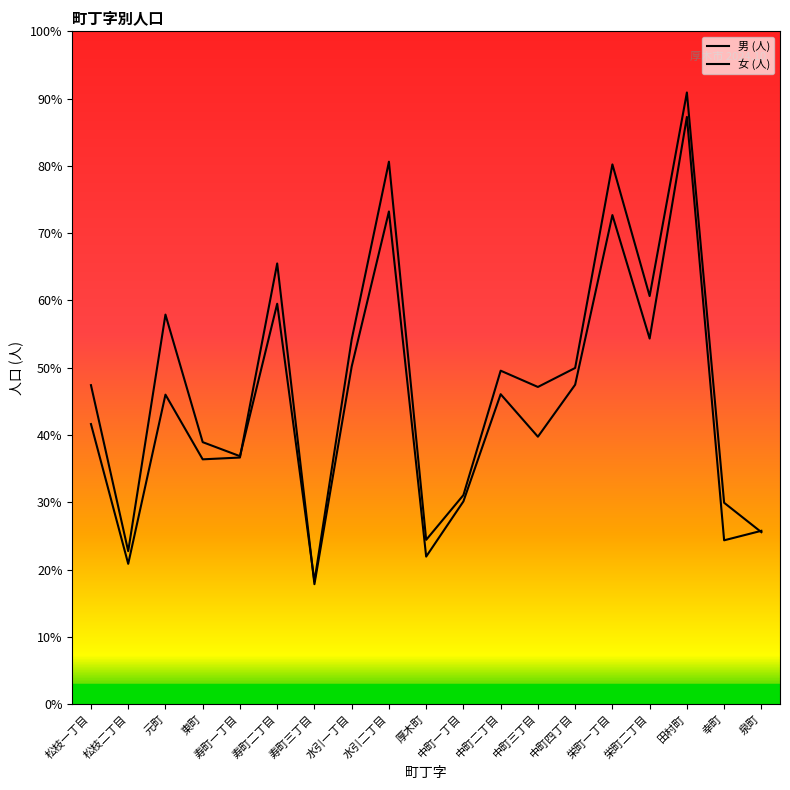

Does the chart display data point markers on the line(s)?

No